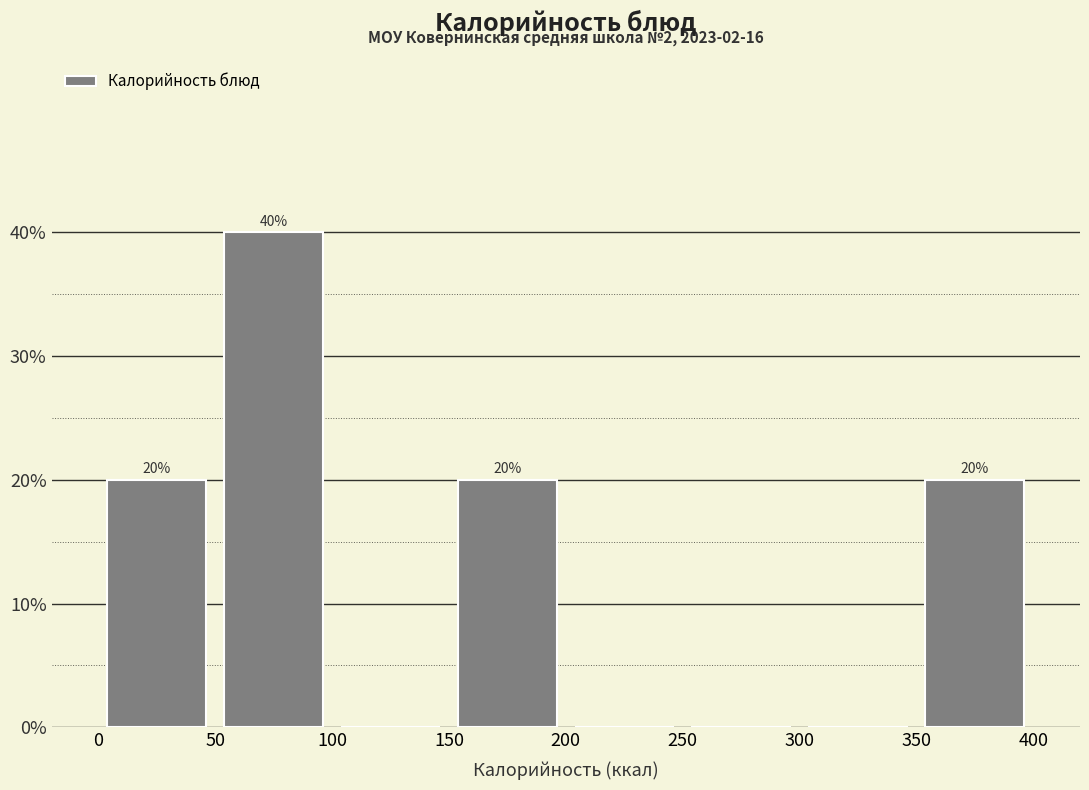

Over which range of the x-axis is the bar tallest?

50 to 100